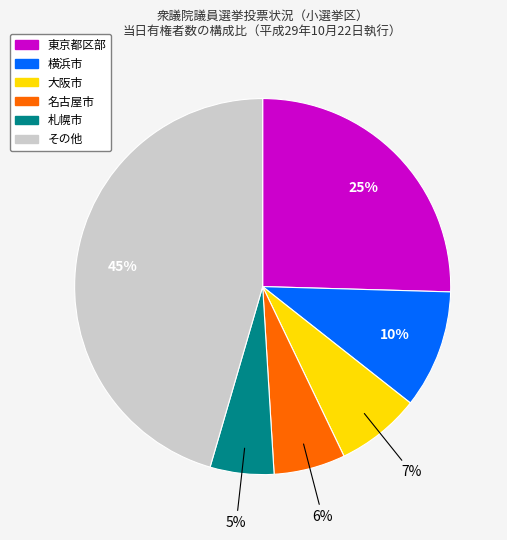

Which slice is the largest?

その他